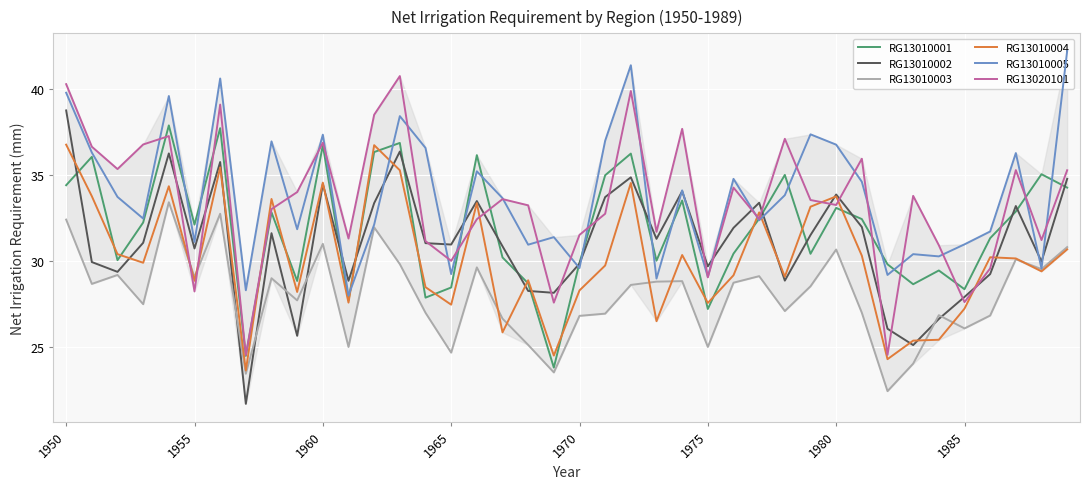

What is the maximum value for RG13010002?

38.7